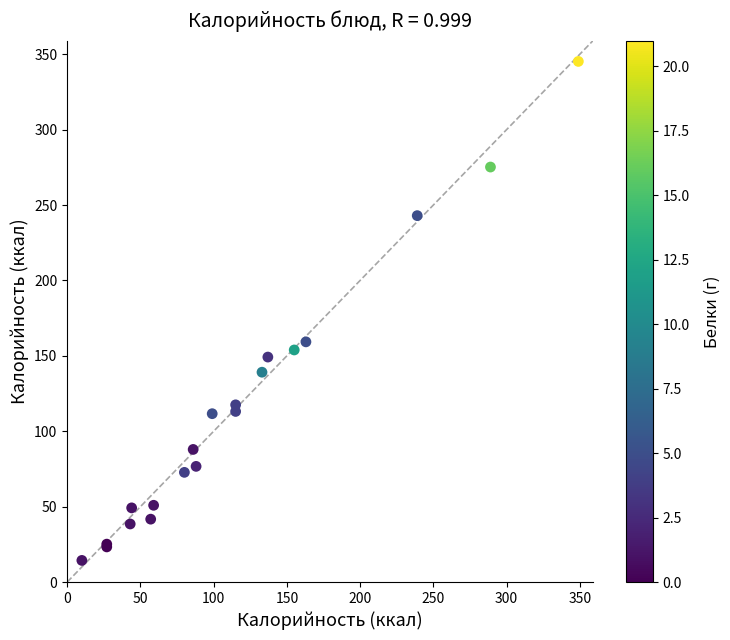

What Y value in the scatter plot is closest to 179?

159.3